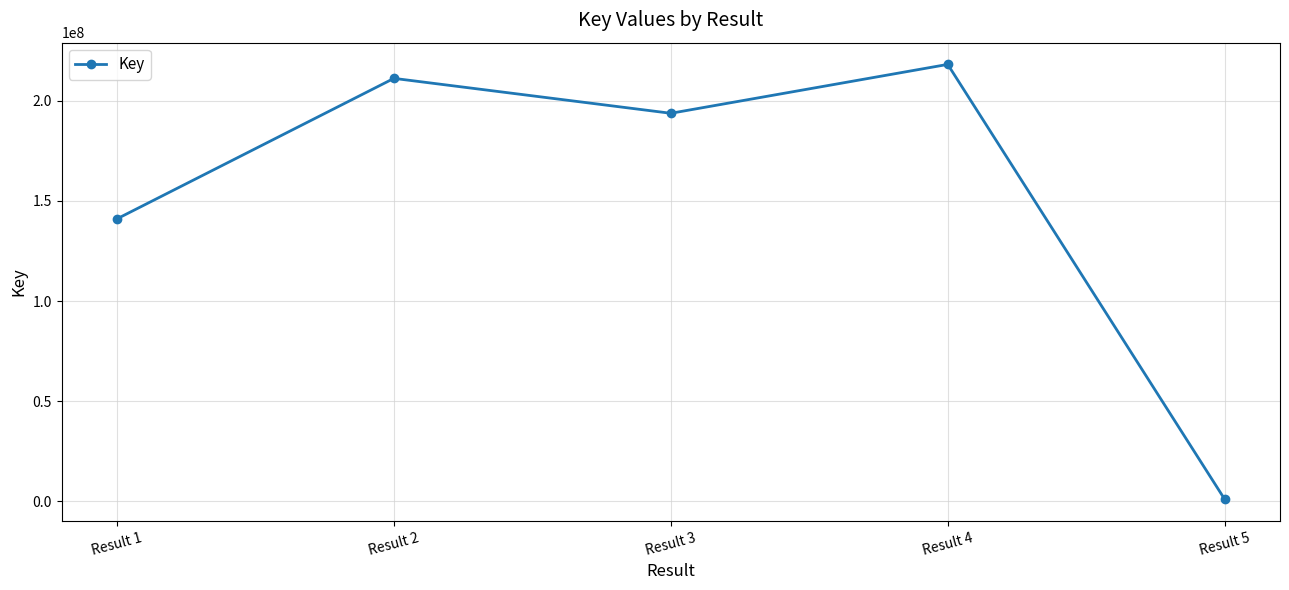

How many interior local valleys (lower than both neighbors) does the data have?

1